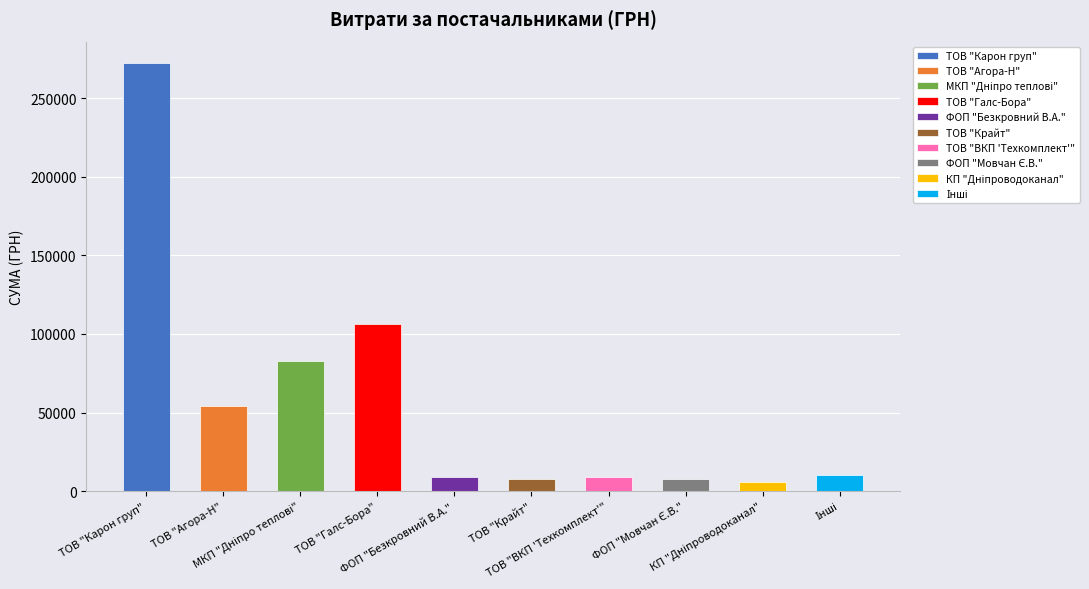

What is the smallest value displayed?

6109.0